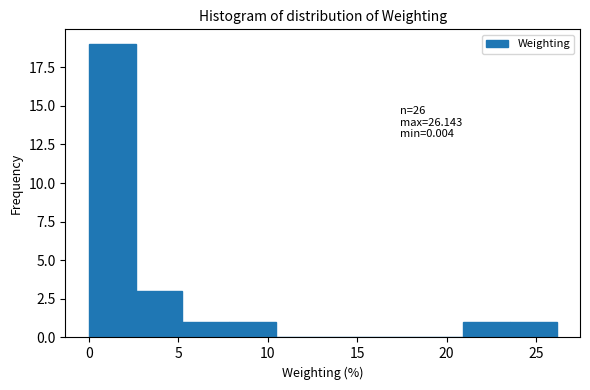

Over which range of the x-axis is the bar tallest?

0.0 to 2.5